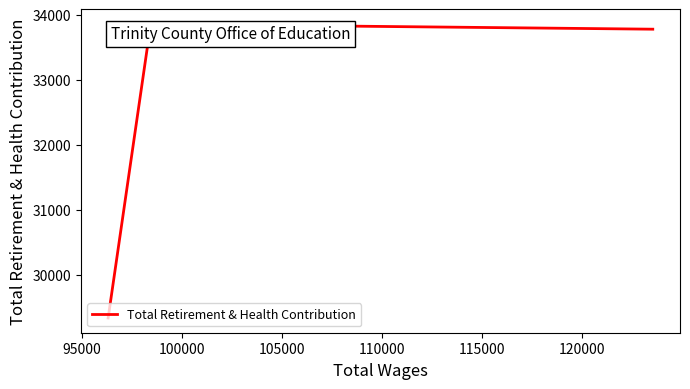

What is the sum of all values?

96971